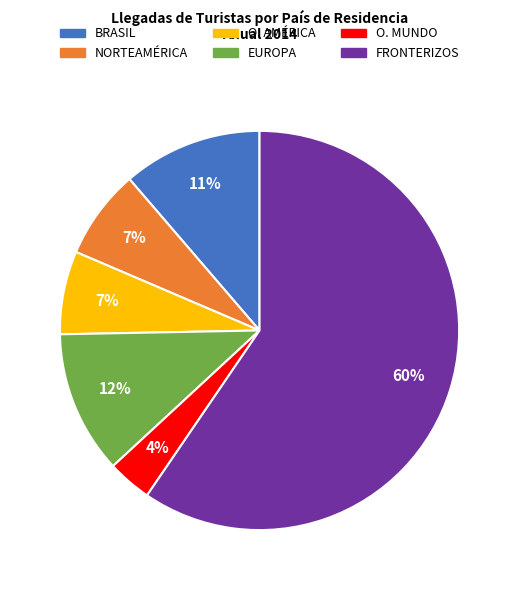

Do EUROPA and O. MUNDO together represent more than half of the pie?

No